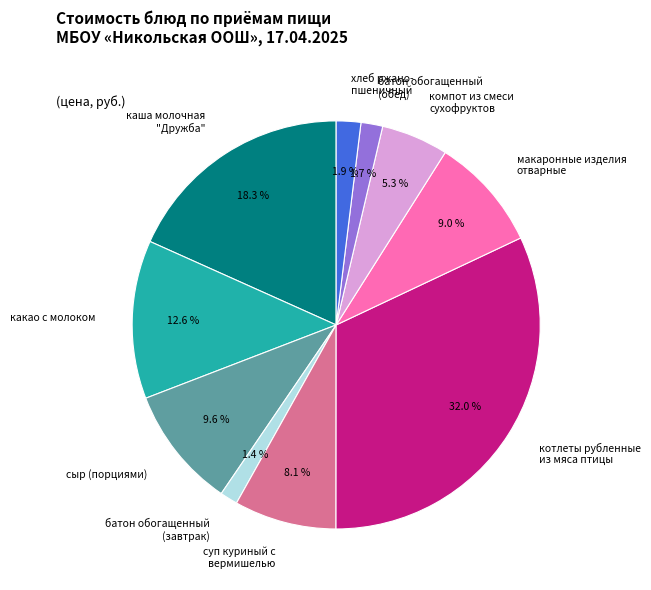

How much of the chart is everything except сыр (порциями)?

90.4%